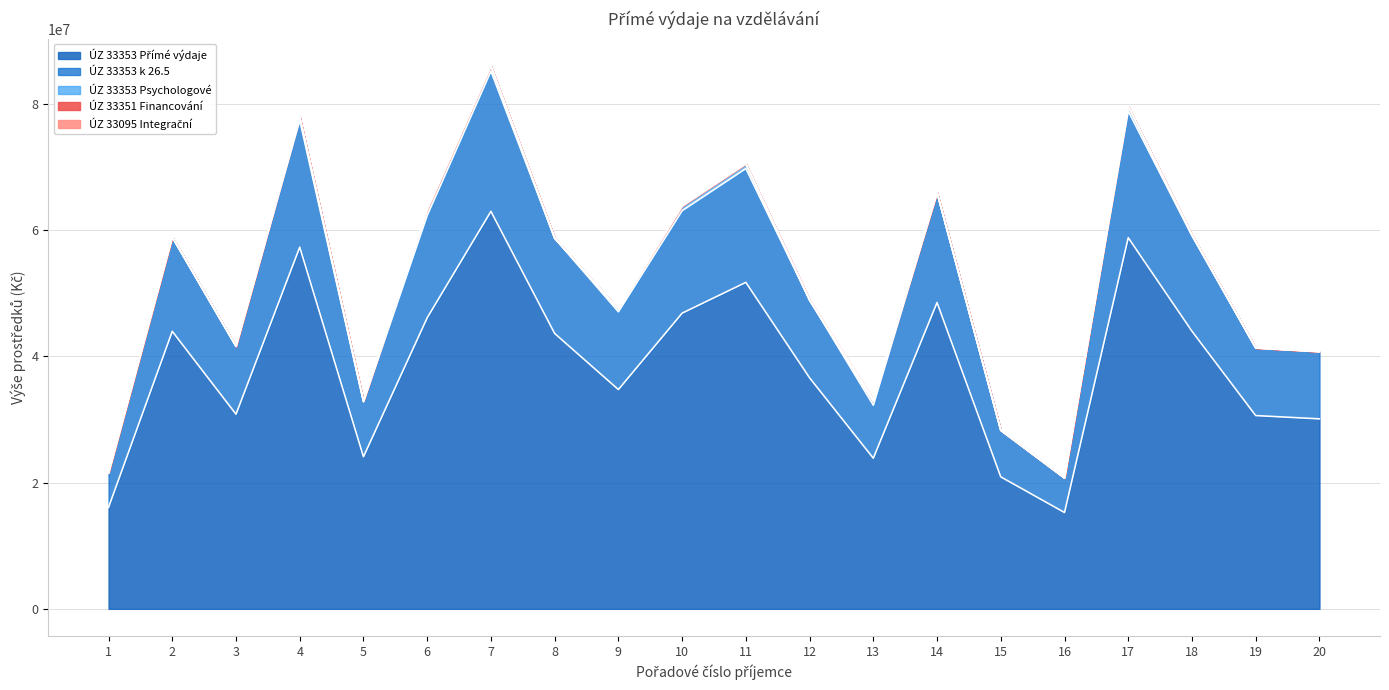

Reading left to right, transcribe all the data shown in this chart.

ÚZ 33353 Přímé výdaje: 1=16065329	2=43938171	3=30812517	4=57262860	5=24080296	6=46081234	7=62933020	8=43598931	9=34715958	10=46812542	11=51687845	12=36574890	13=23844381	14=48492999	15=20893135	16=15248381	17=58759050	18=43956419	19=30598571	20=30076851
ÚZ 33353 k 26.5: 1=5453000	2=14923000	3=10758000	4=20087000	5=8680000	6=16211000	7=22199000	8=15088000	9=12317000	10=16221000	11=18029000	12=12312000	13=8390000	14=17395000	15=7376000	16=5462000	17=20046000	18=15104000	19=10710000	20=10645000
ÚZ 33353 Psychologové: 1=0	2=0	3=0	4=532190	5=152054	6=912326	7=836299	8=0	9=456163	10=760272	11=760272	12=0	13=608218	14=0	15=0	16=0	17=760272	18=152054	19=0	20=0
ÚZ 33351 Financování: 1=0	2=0	3=0	4=0	5=0	6=0	7=0	8=0	9=0	10=0	11=0	12=0	13=0	14=23365	15=0	16=0	17=23365	18=0	19=0	20=23365
ÚZ 33095 Integrační: 1=0	2=0	3=0	4=0	5=0	6=0	7=0	8=0	9=0	10=0	11=0	12=0	13=379500	14=0	15=0	16=0	17=0	18=0	19=0	20=0